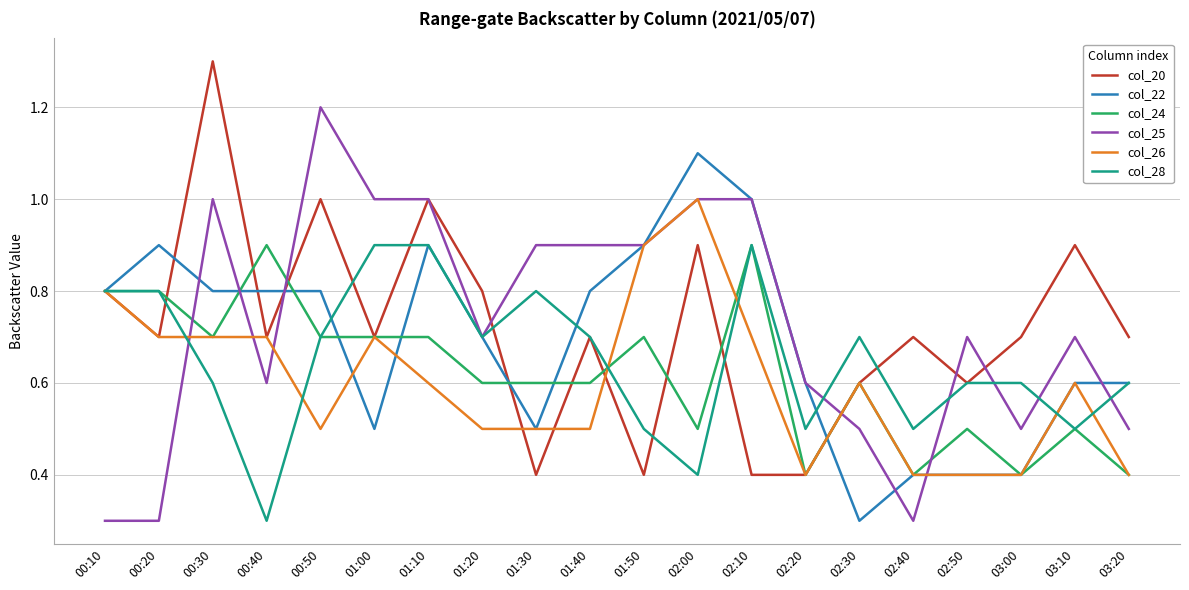

What position from the right is 00:10?

20